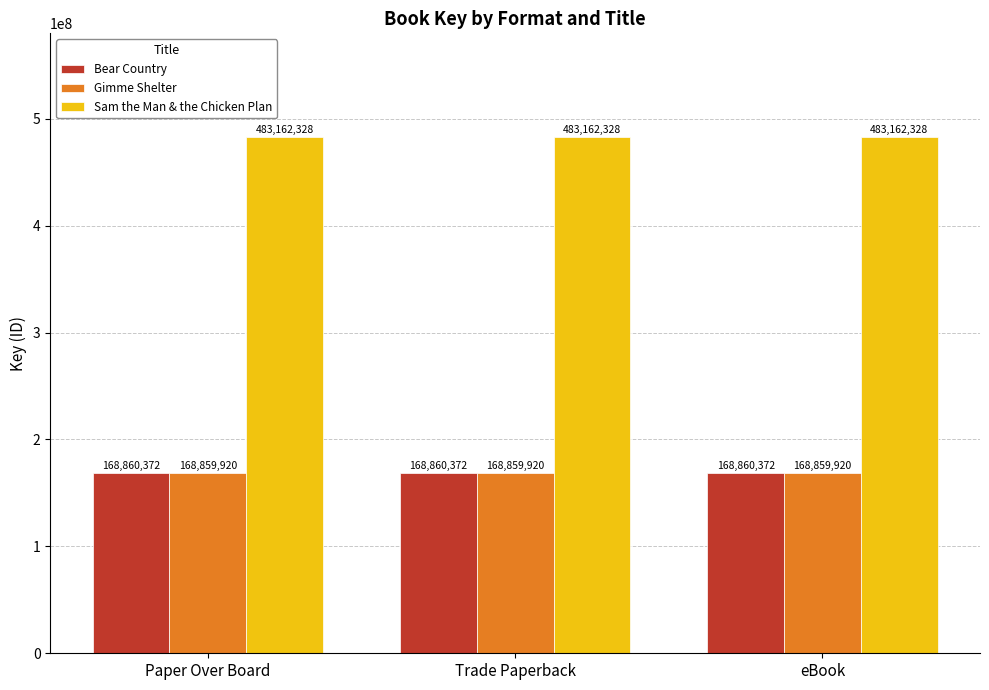

What is the maximum value for Bear Country?

168860372